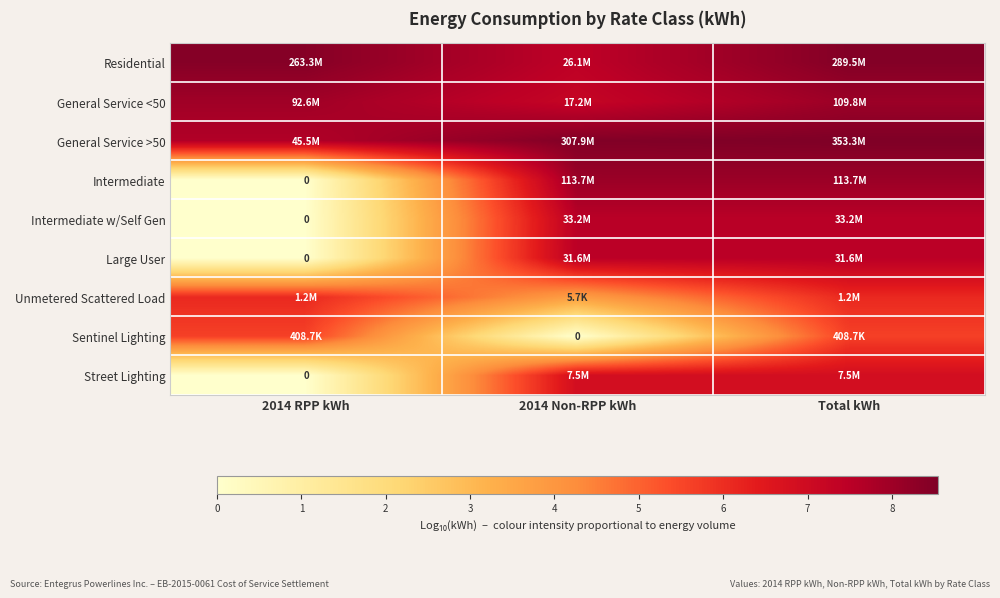

How many data points does each series have?

3